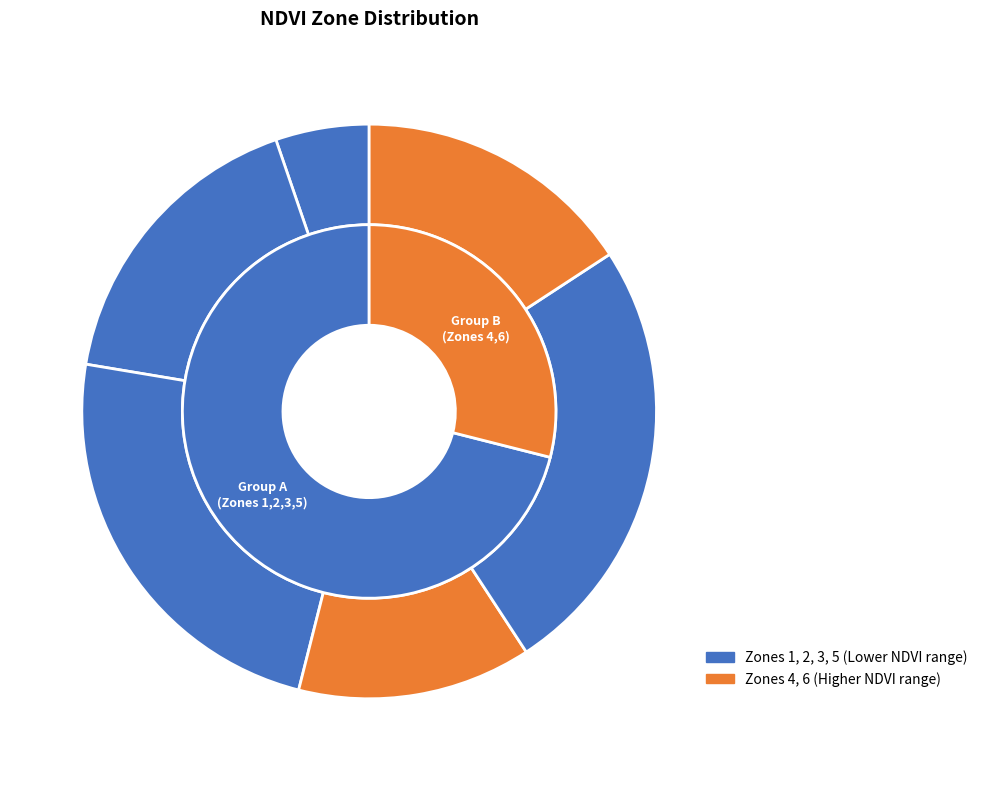

Count the number of slices in the pie.

6